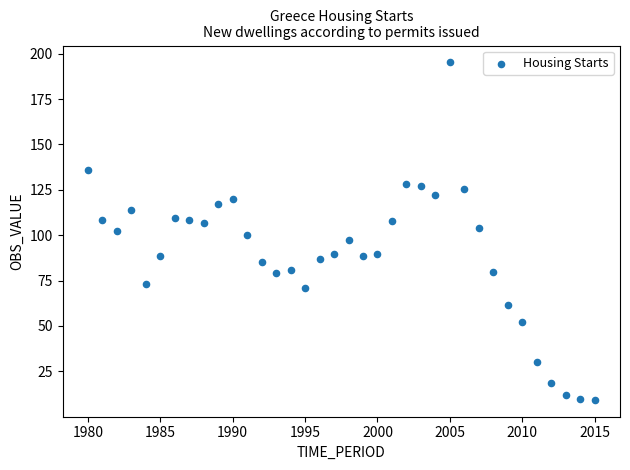

What is the range of Y values (max minus min)?

185.9